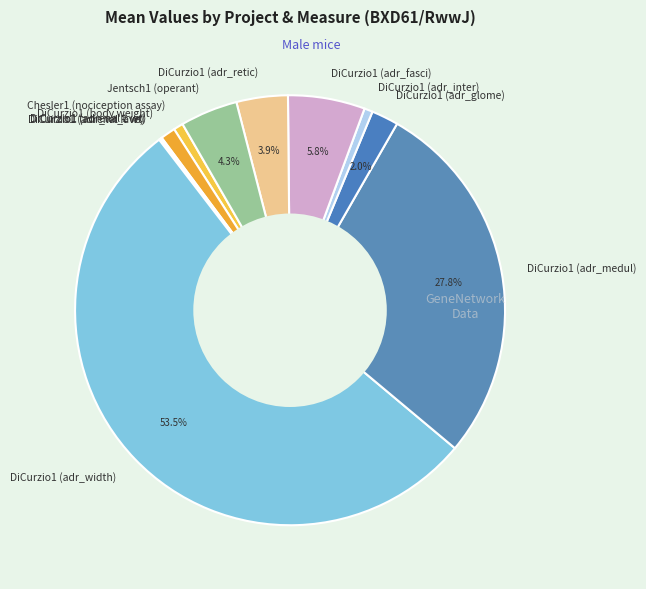

What portion of the pie excludes DiCurzio1 (adr_medul)?

72.2%